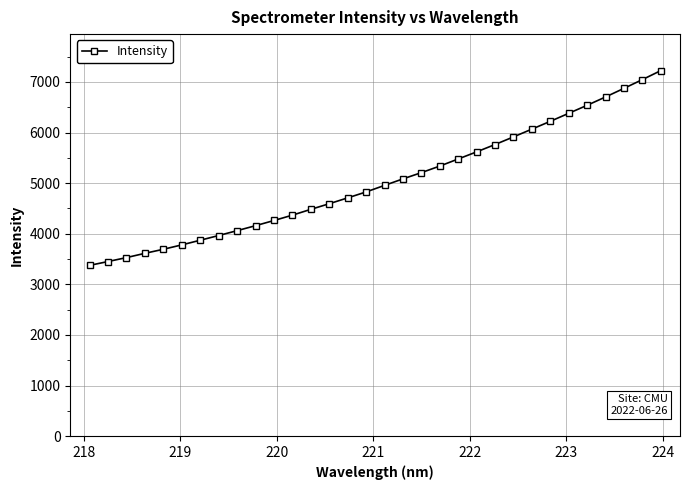

Is this an area chart (filled region under the line)?

No